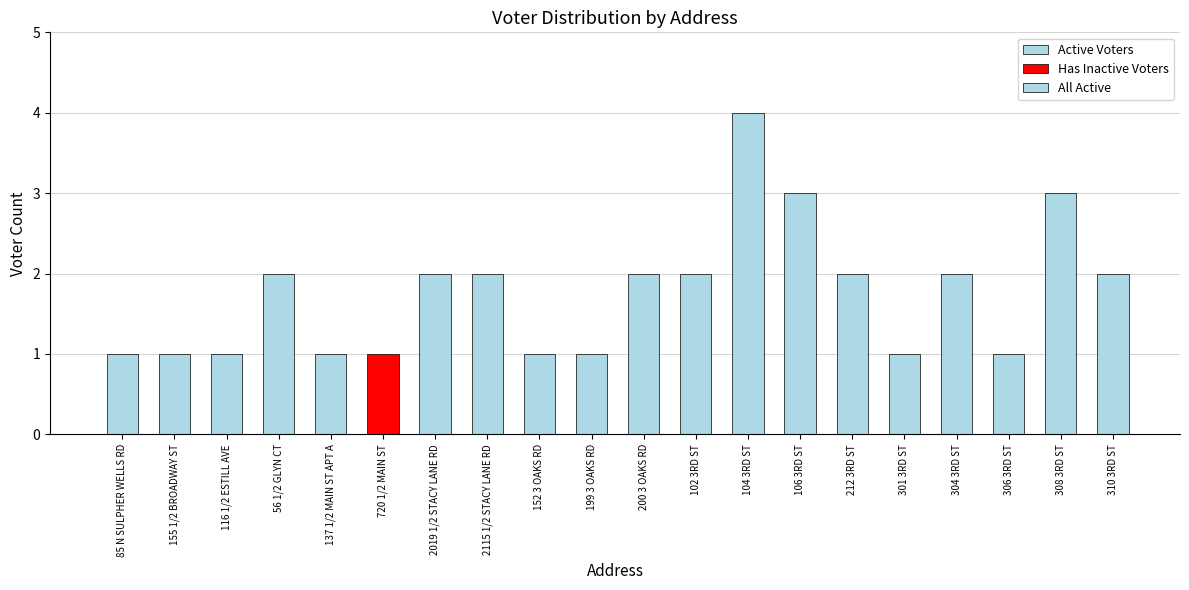

What is the change in value from 720 1/2 MAIN ST to 308 3RD ST?

+2